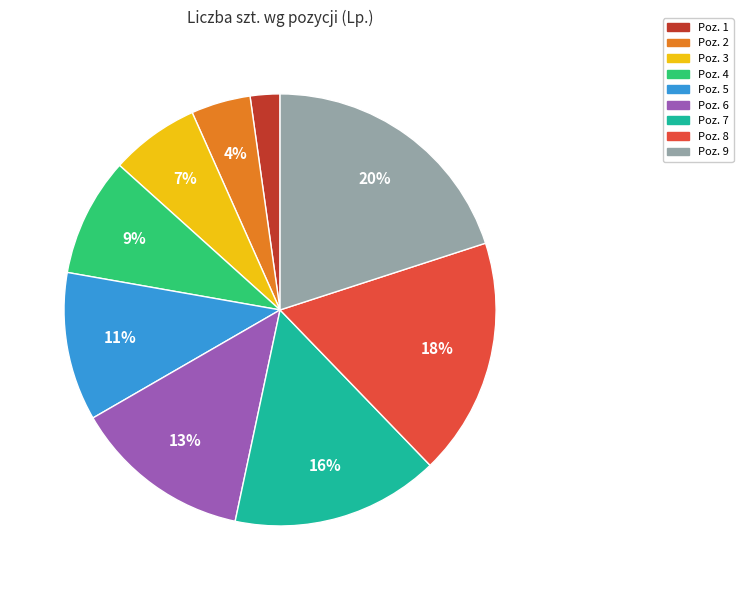

Is there a majority slice in this chart?

No